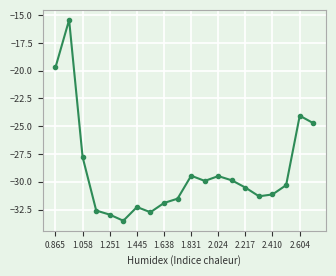

What is the value of the 12th point from the left?

-29.9